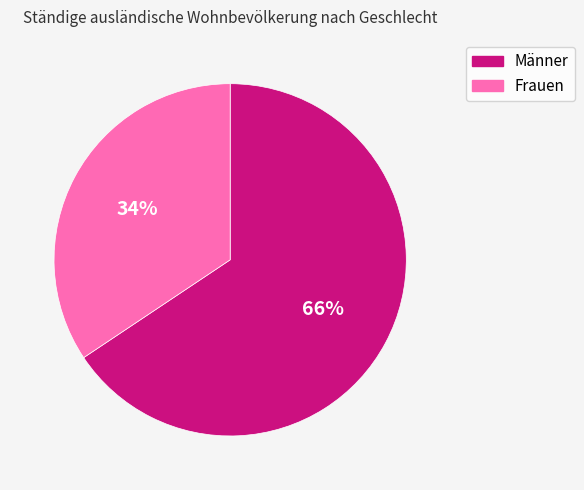

To the nearest percent, what is the combined percentage of Männer and Frauen?

100%